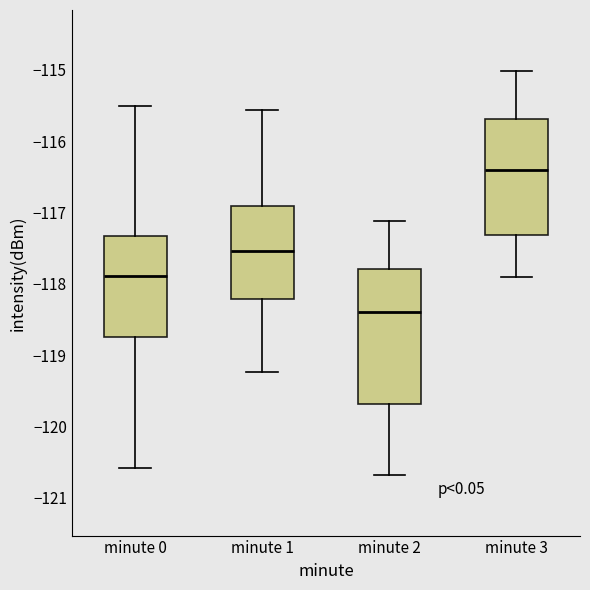

Which box's median line is the highest?

minute 3